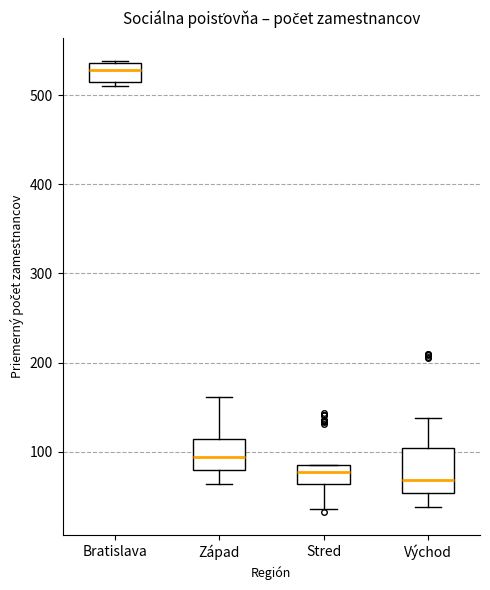

Where does the upper whisker of the box for Východ end on the y-axis? The values are not printed on the chart, so give them approximately, as read against the axis.

140